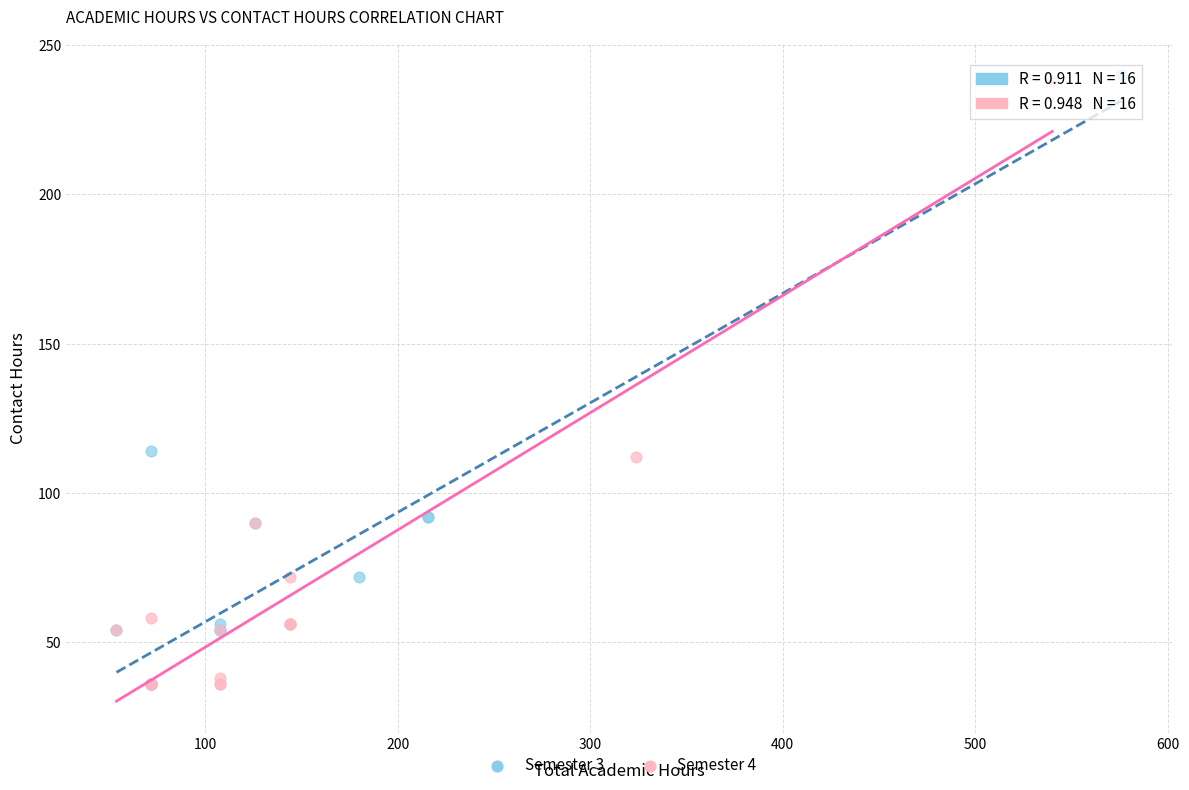

What are all the series names shown in the legend?

Semester 3, Semester 4